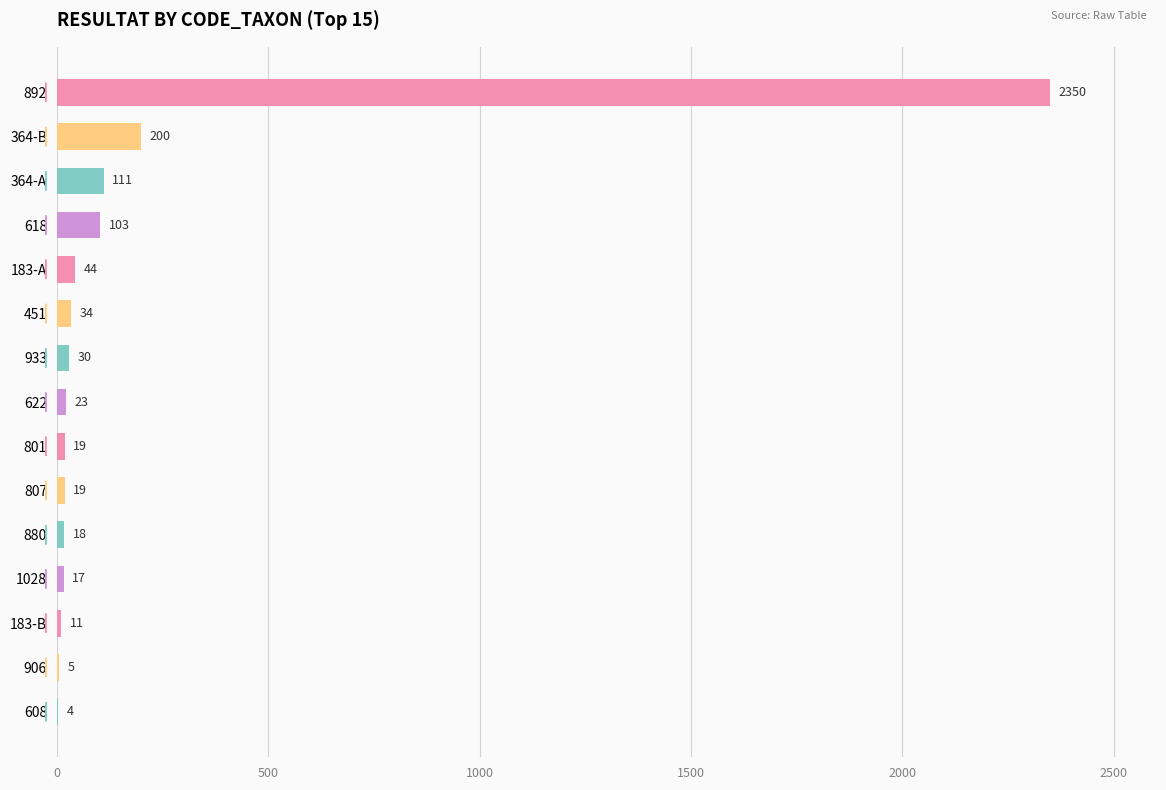

True or false: the data shows 200 at 364-B.

True